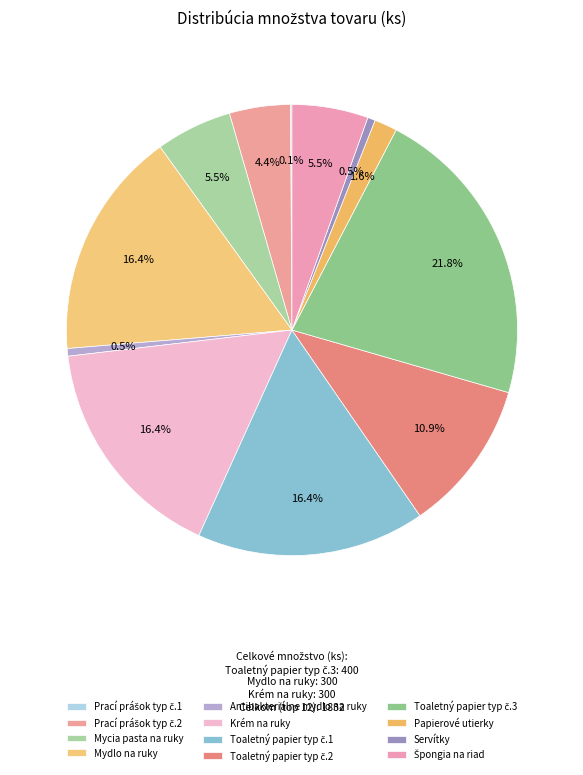

Which has a higher value, Prací prášok typ č.2 or Prací prášok typ č.1?

Prací prášok typ č.2